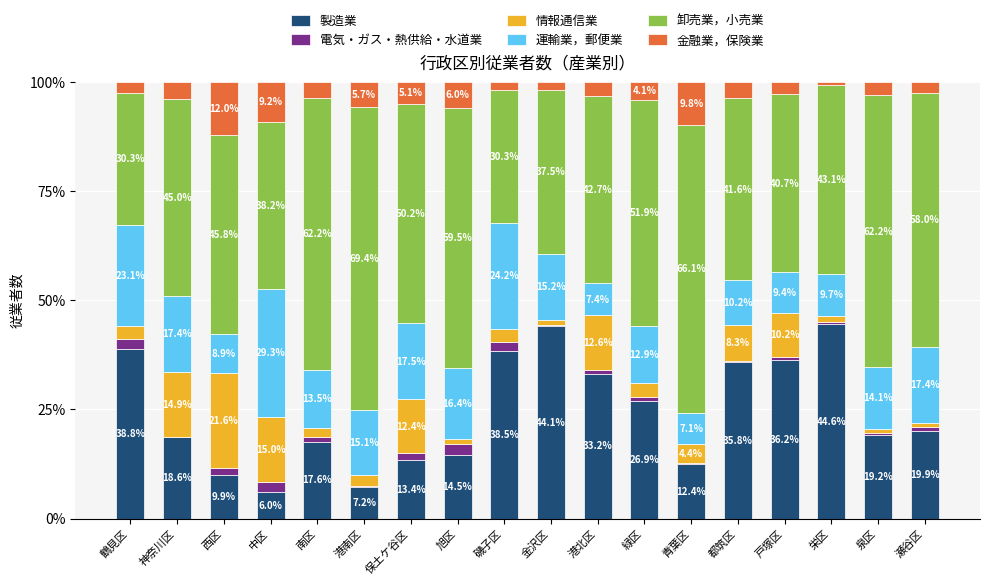

What is the total value across all series at 戸塚区?

100.0